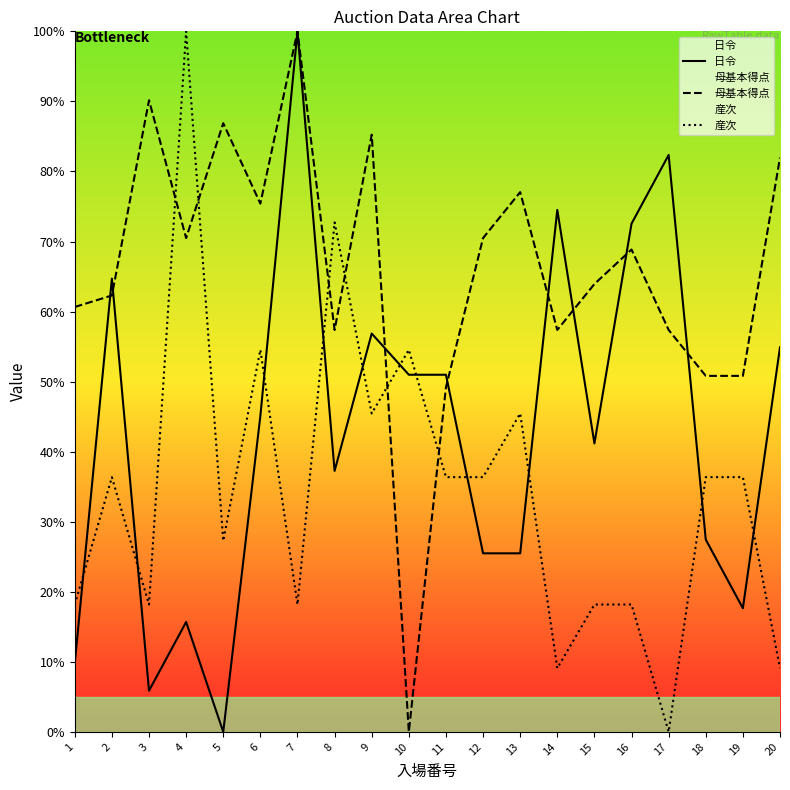

At which category is the sum across all series the highest?

7